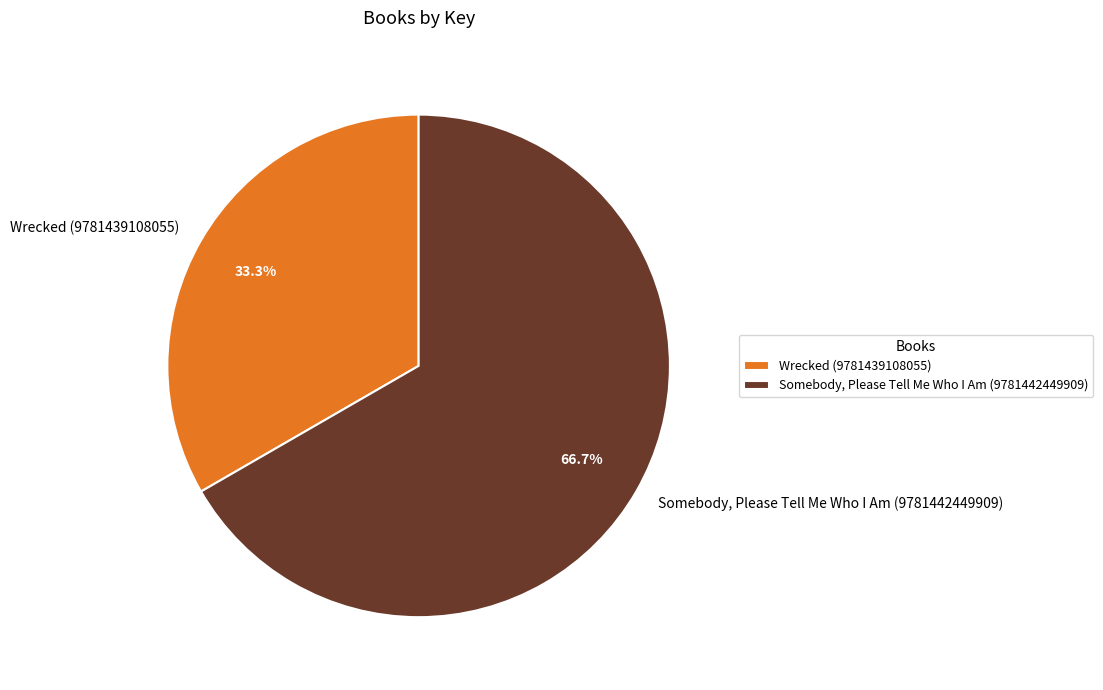

Which category has the smallest portion of the pie?

Wrecked (9781439108055)